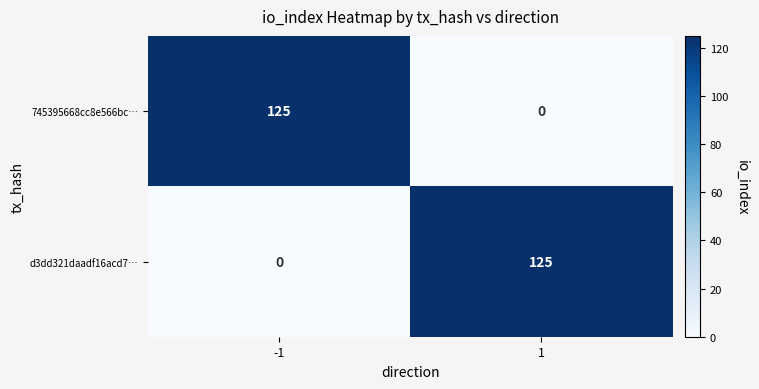

What is the spread (max minus min) of values at -1?

125